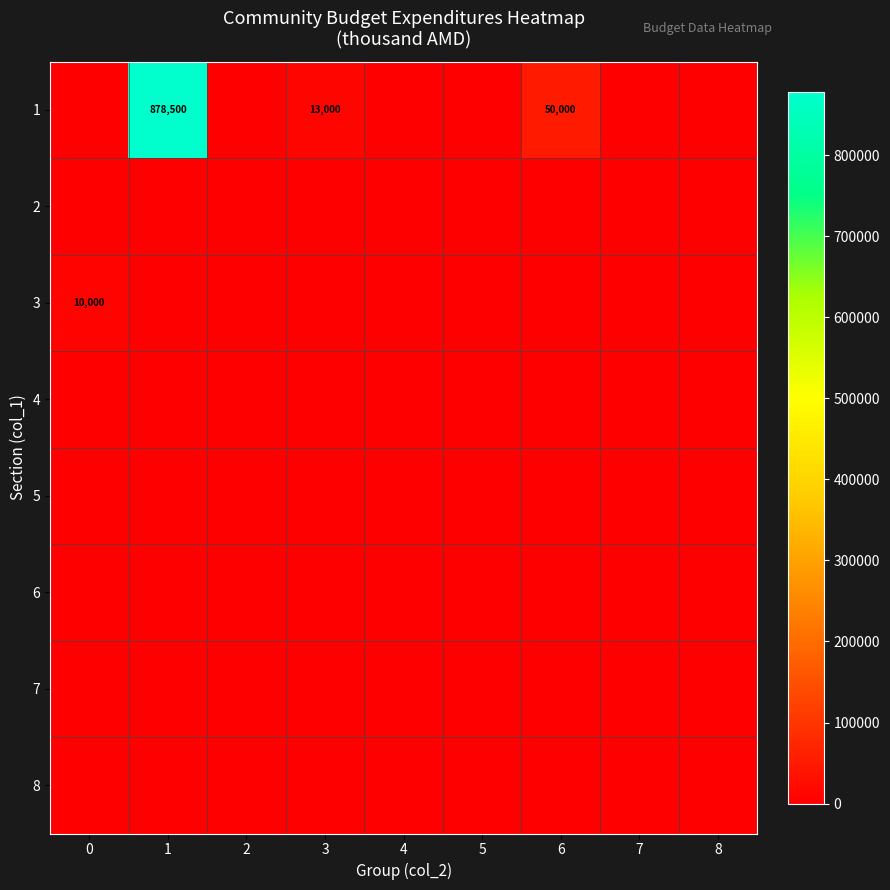

The 1 series shows 527696 at 1. True or false?

False